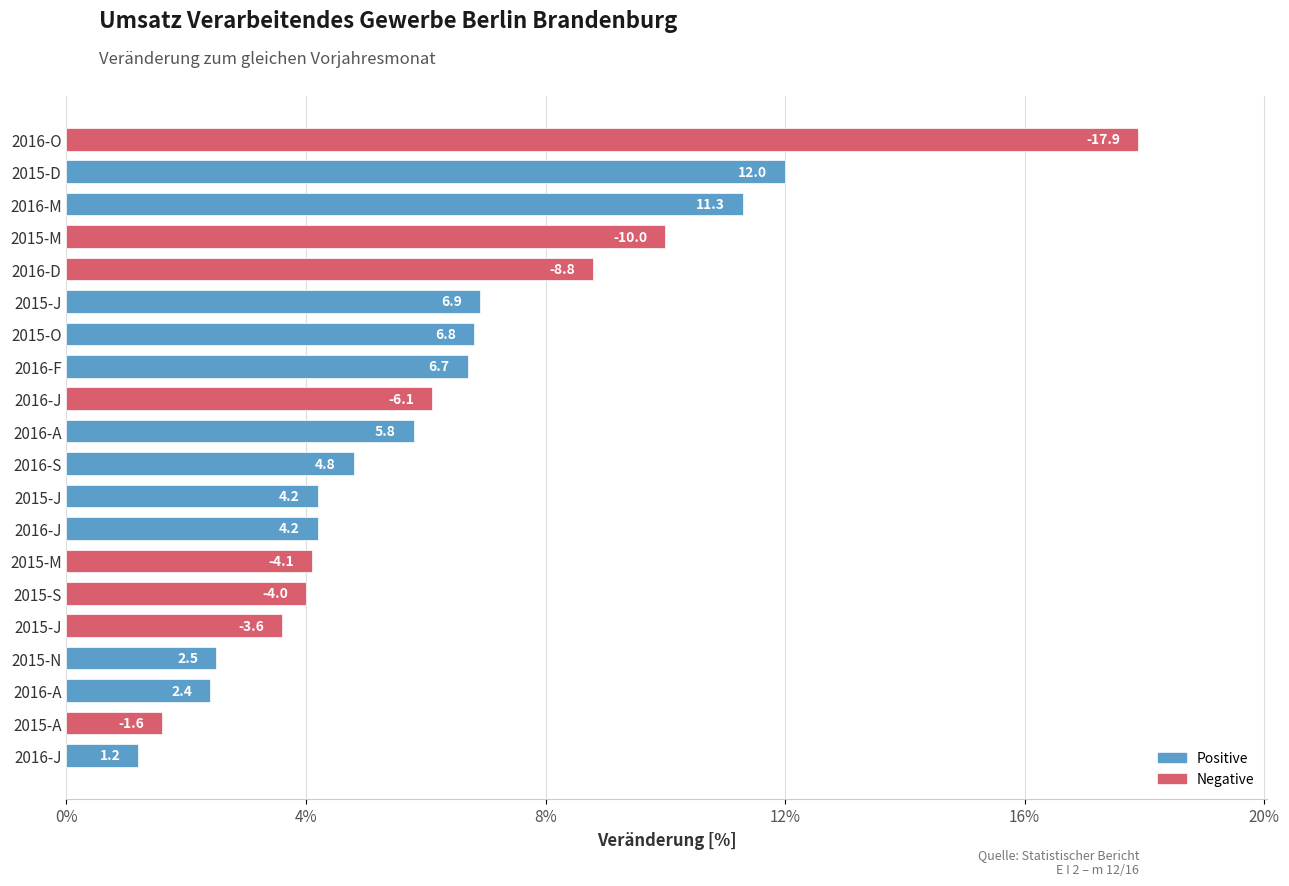

How many bars are there in total?

20